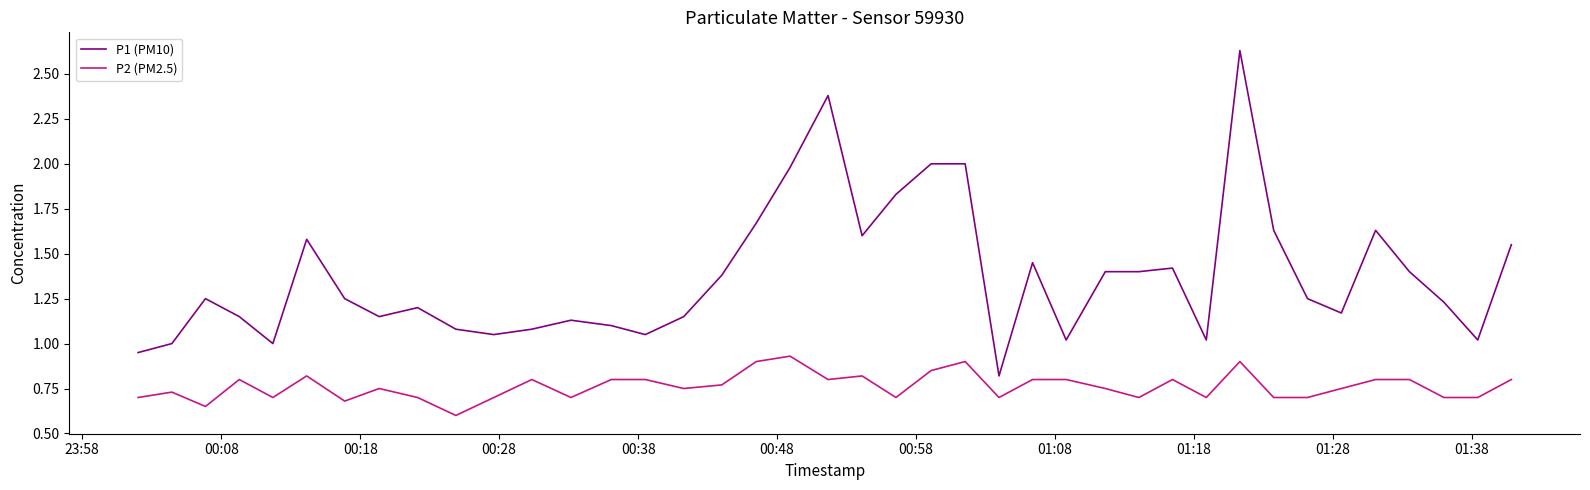

What is the difference between the maximum and minimum values in the P2 (PM2.5) series?

0.3